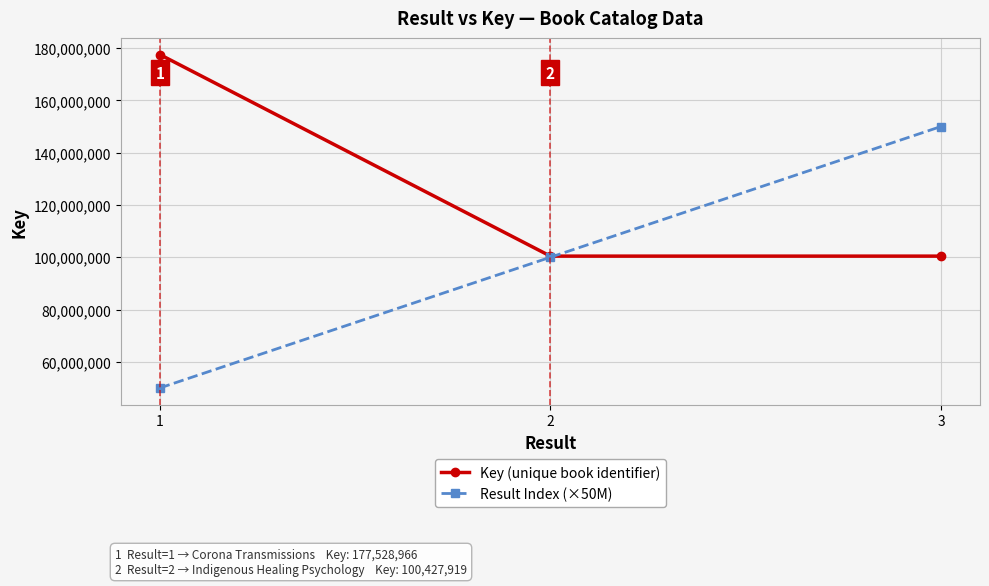

True or false: Result Index (×50M) has a value of 100000000 at 2.

True